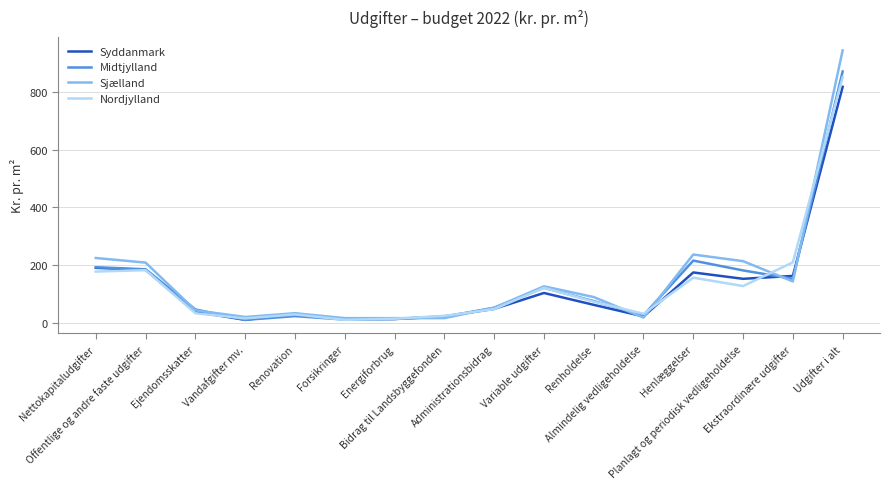

Where is the first local minimum for Syddanmark?

Vandafgifter mv.